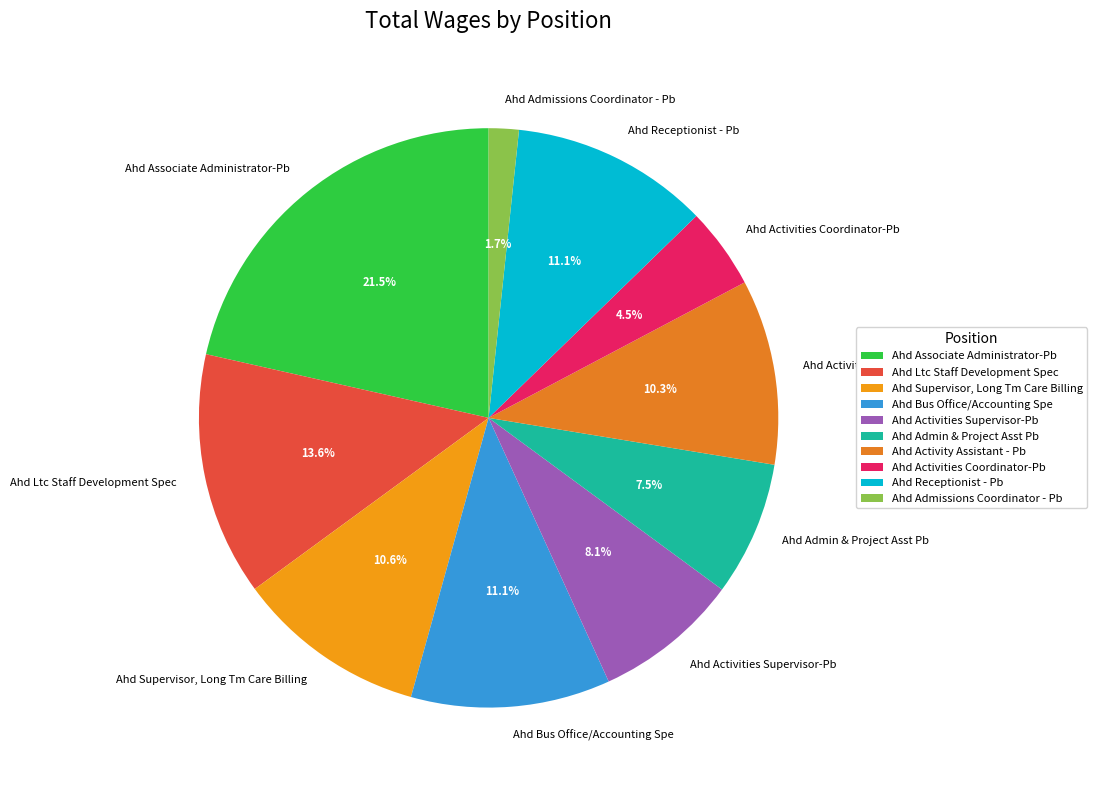

To the nearest percent, what is the average slice percentage?

10%